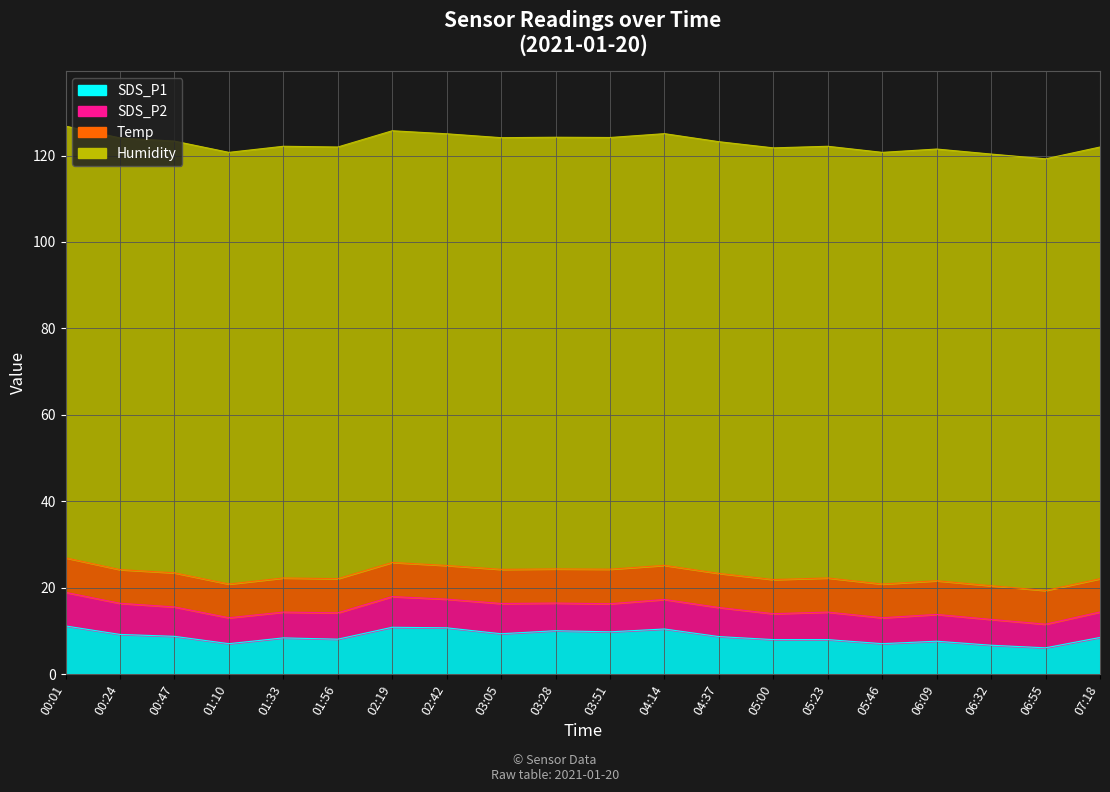

What value does the SDS_P2 series have at 05:46?

6.0